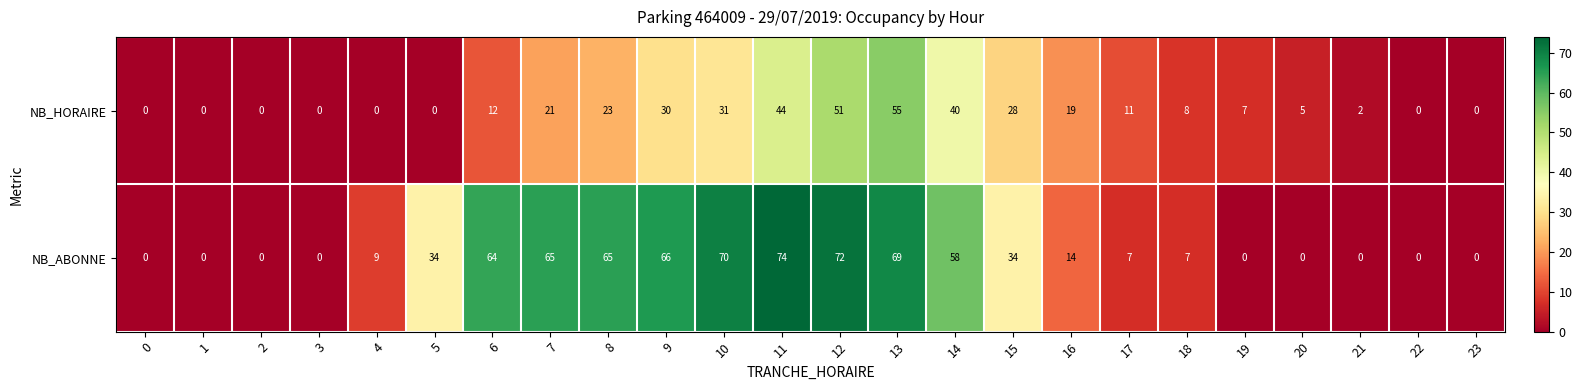

Rank the series at 9 from highest to lowest value.

NB_ABONNE, NB_HORAIRE